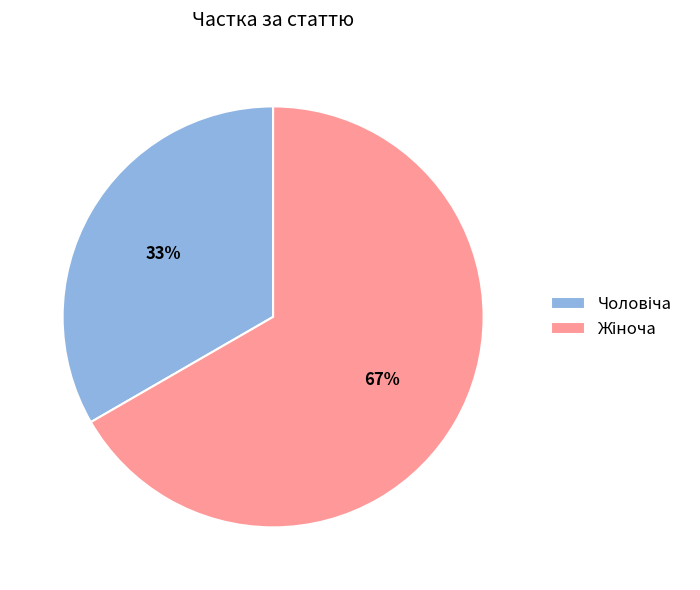

Does any single category account for the majority?

Yes